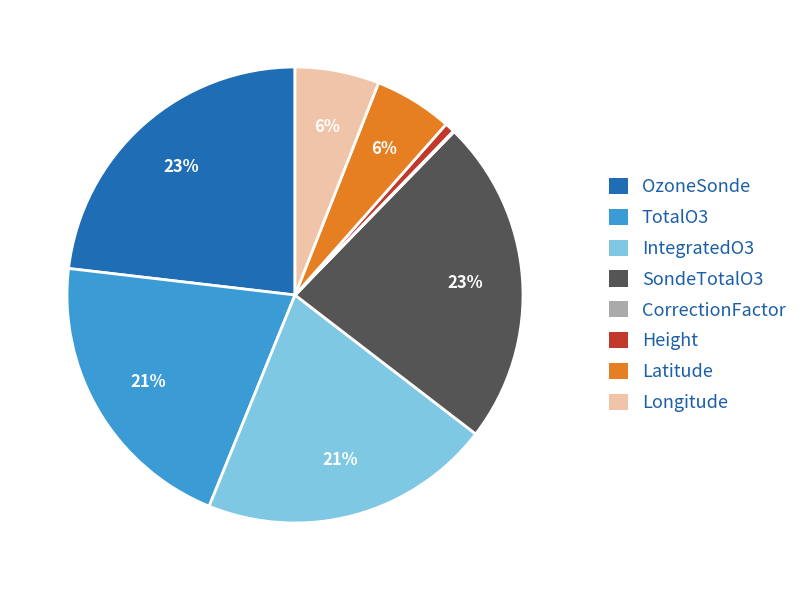

What is the ratio of the value at IntegratedO3 to the value at Longitude?

3.5